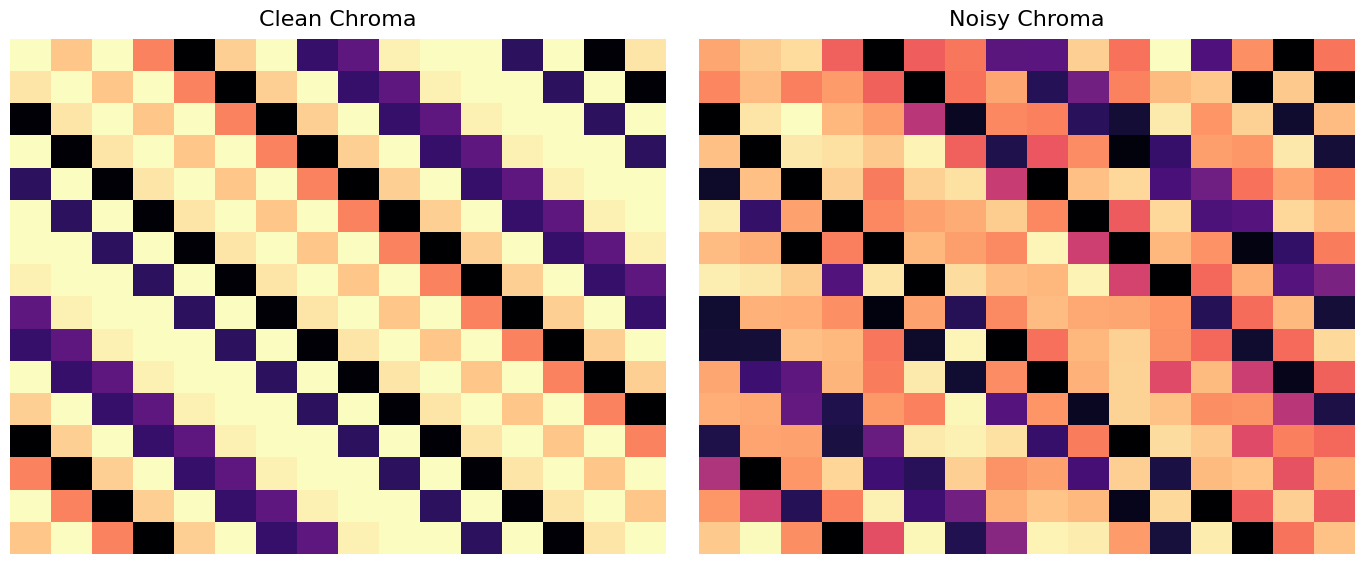

At how many categories does at least one series exceed 458?

16